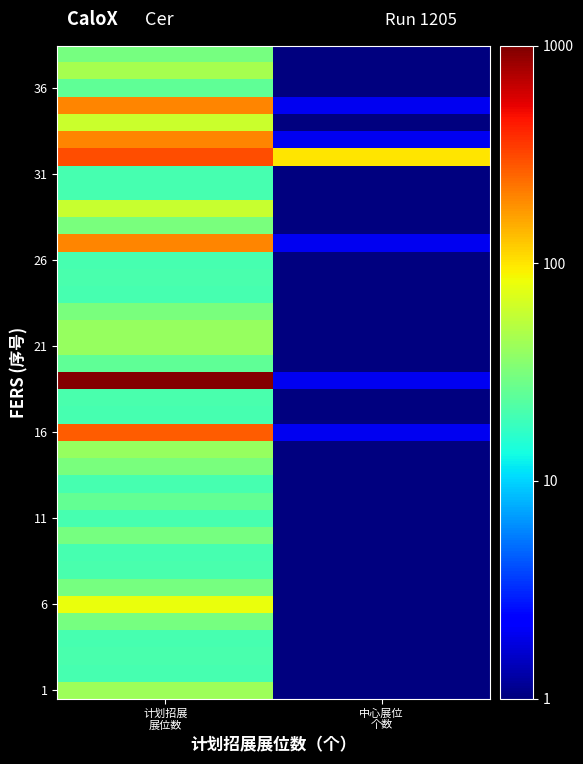

Which label corresponds to the smallest value in the chart?

中心展位
个数